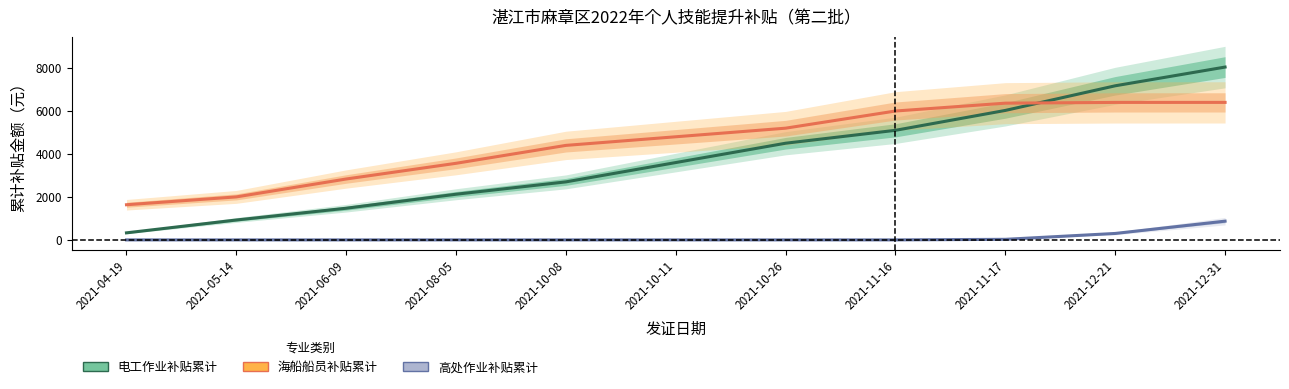

Reading left to right, extract all data points from this chart.

电工作业补贴累计: 328.1	926.6	1474.5	2126.0	2700.8	3600.0	4499.7	5100.8	6026.3	7172.6	8044.5
海船船员补贴累计: 1636.5	2001.8	2834.7	3565.3	4398.9	4800.0	5200.4	5998.9	6364.2	6399.3	6400.0
高处作业补贴累计: 0.0	0.0	0.0	0.0	0.0	0.0	0.0	0.5	26.8	300.3	872.4